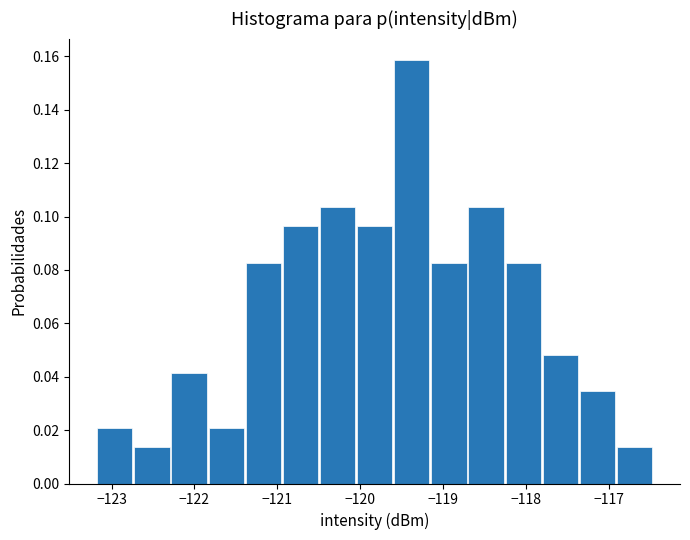

Which range on the x-axis has the tallest bar?

-119.6 to -119.2